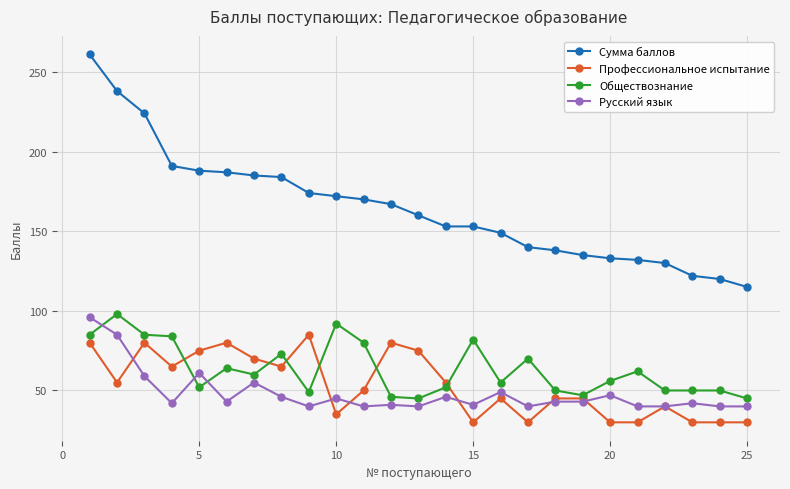

What is the value of the Сумма баллов point at the 4th from the left?

191